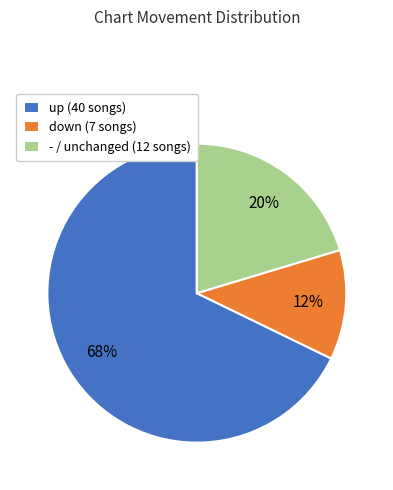

What percentage is the - slice, to the nearest percent?

20%